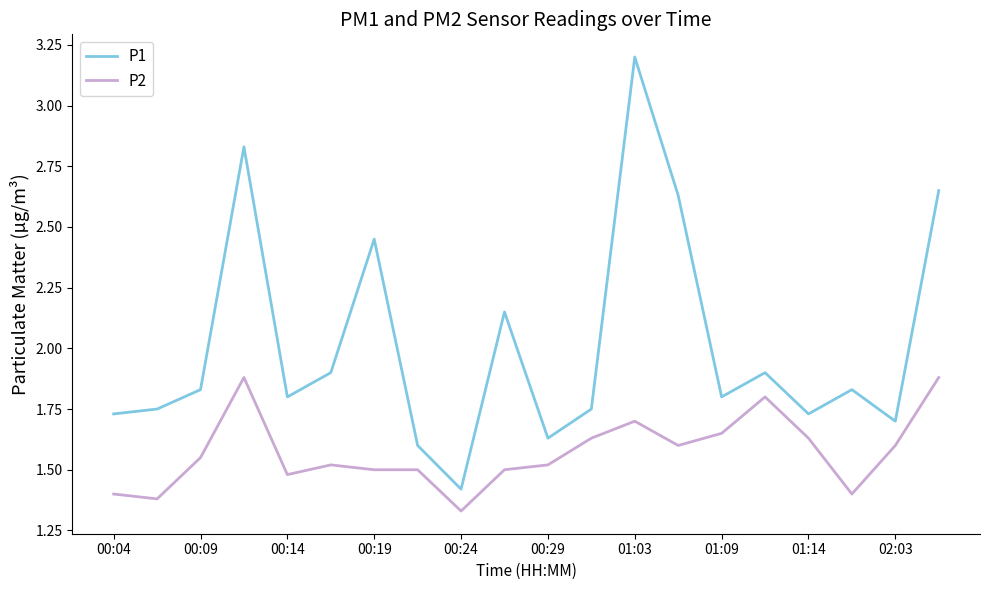

What is the maximum value for P1?

3.2